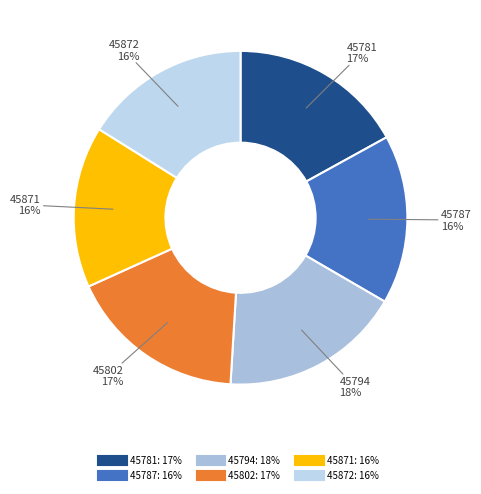

Count the number of slices in the pie.

6